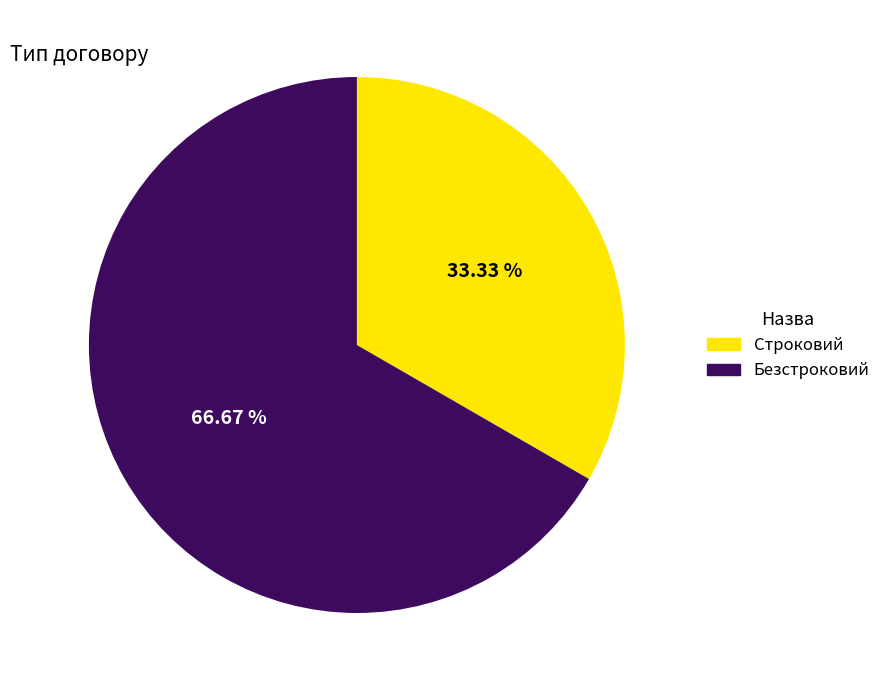

What is the ratio of the value at Безстроковий to the value at Строковий?

2.0